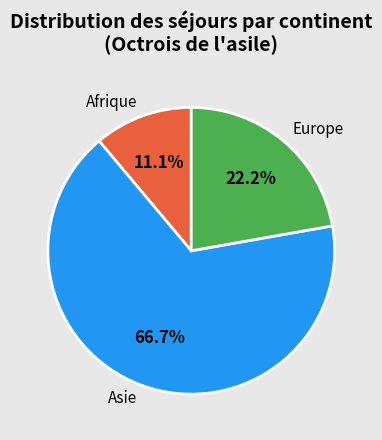

To the nearest percent, what portion does Asie represent?

67%